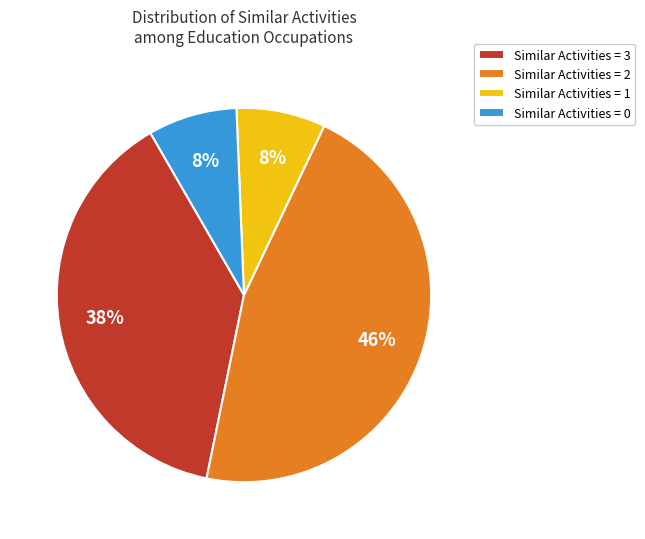

The Similar Activities = 3 slice represents 27% of the pie. True or false?

False